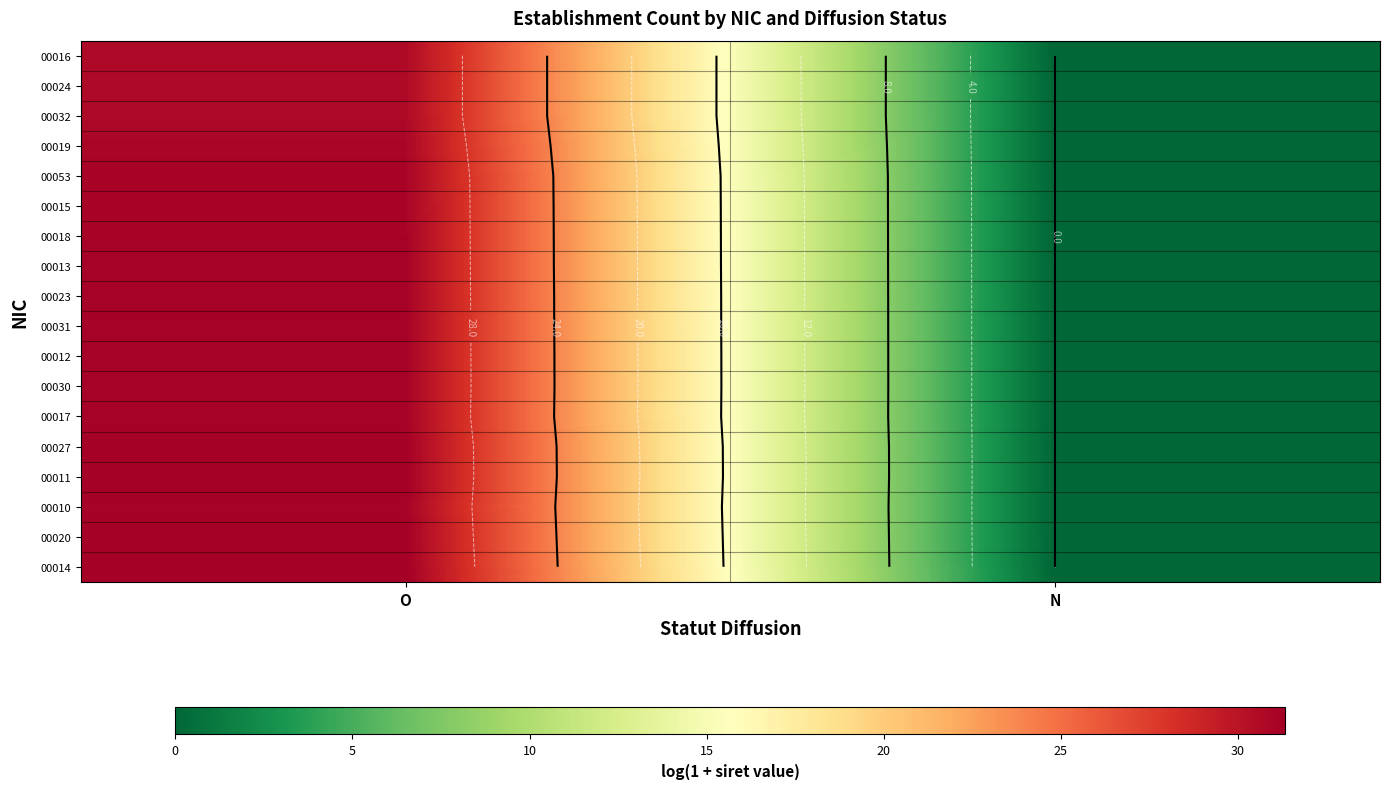

True or false: 00017 has a value of 31.1 at O.

True